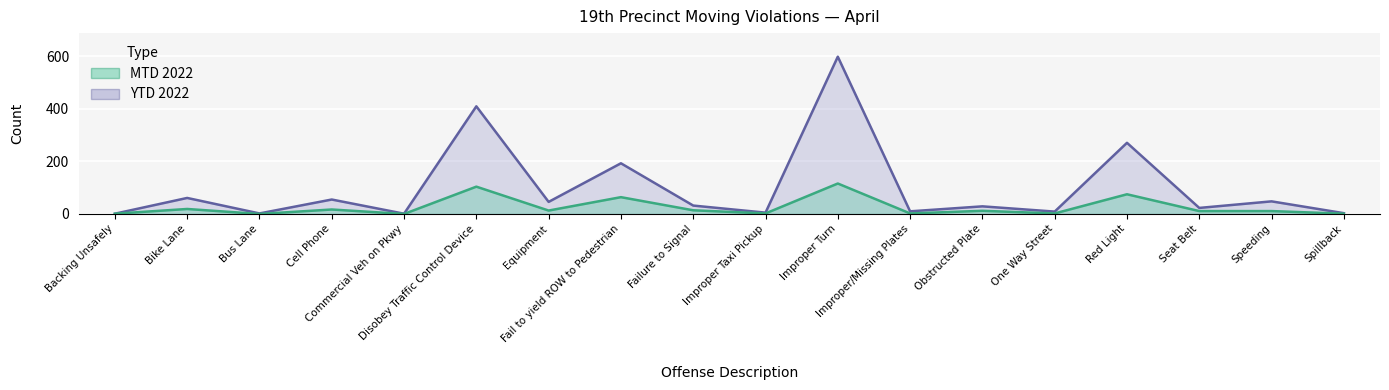

How many interior local peaks does the MTD 2022 series have?

7